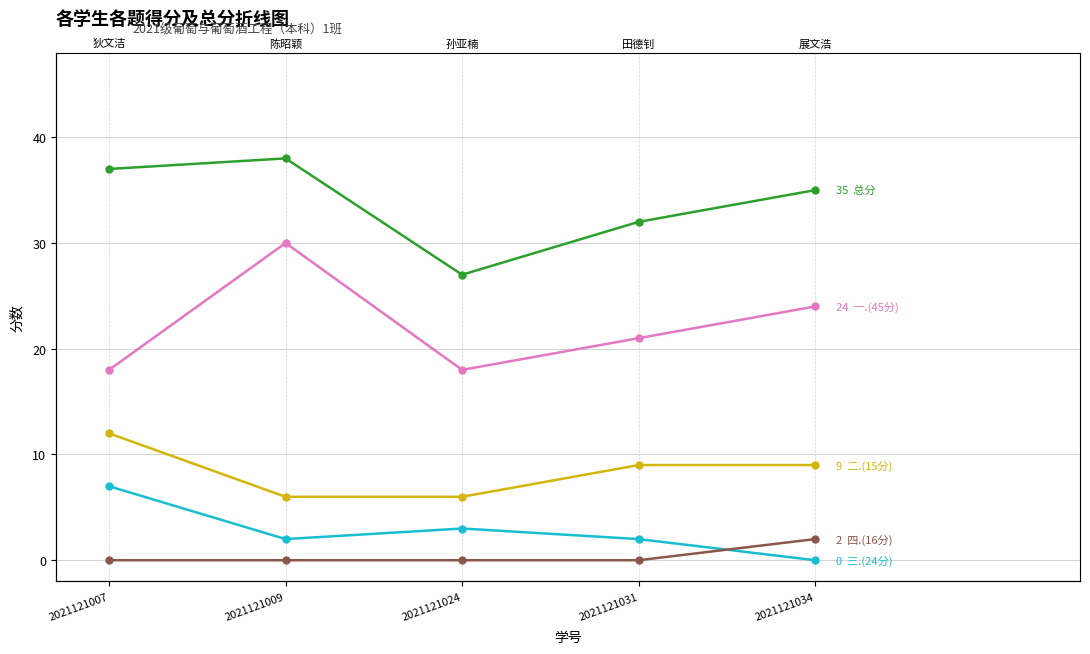

What is the spread (max minus min) of values at 2021121034?

35